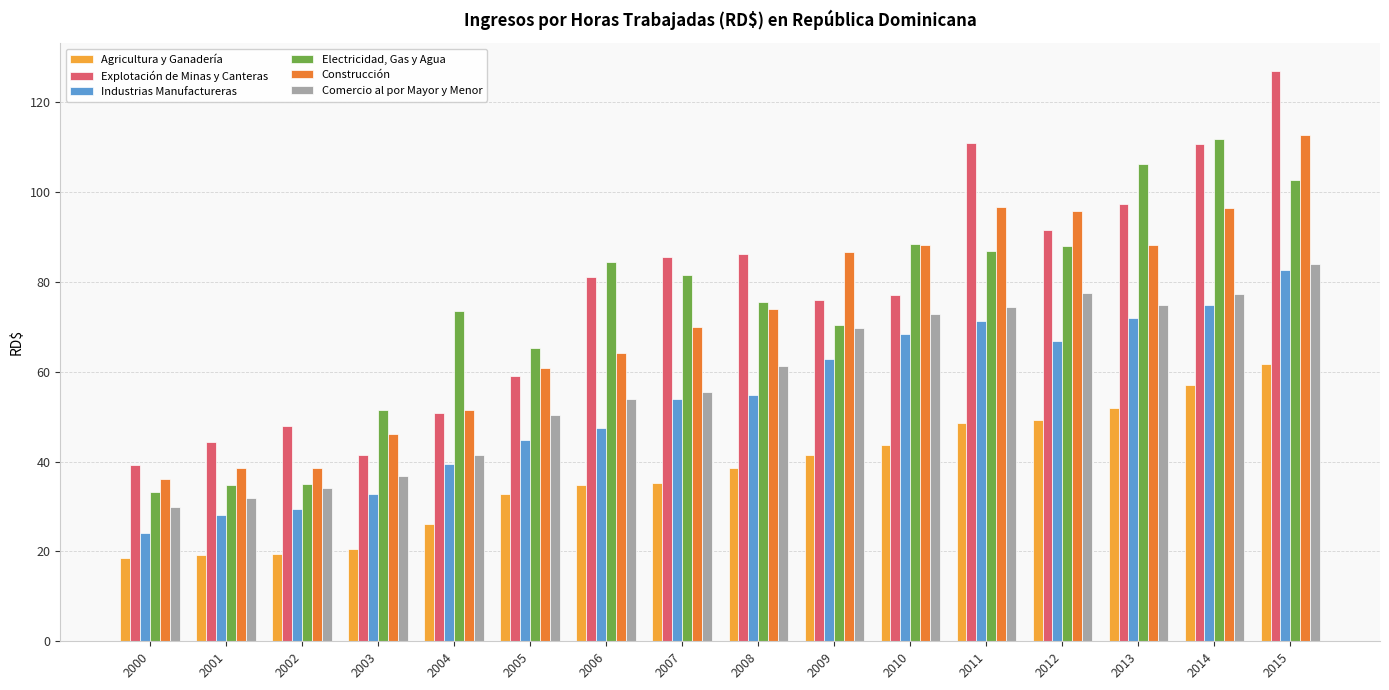

The value of Electricidad, Gas y Agua at 2007 is 81.6. True or false?

True